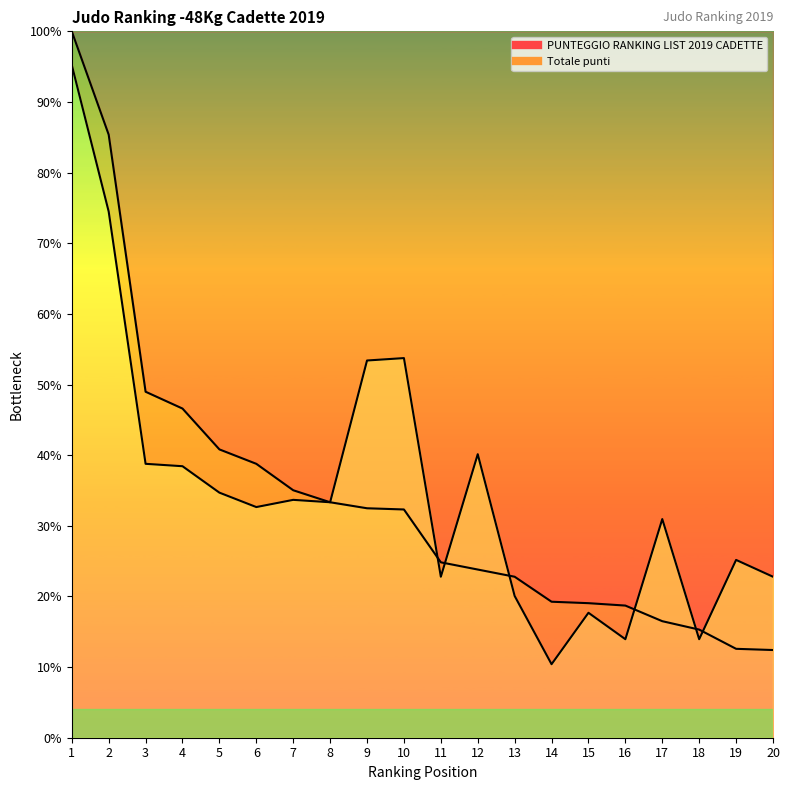

What is the difference between the highest and lowest values at 9?

20.9